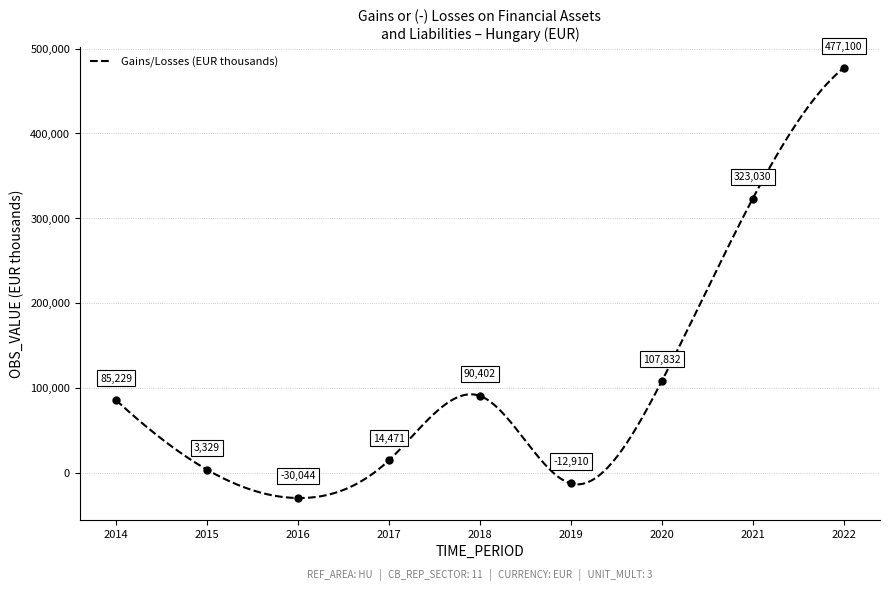

Which category has the highest value across all series?

2022